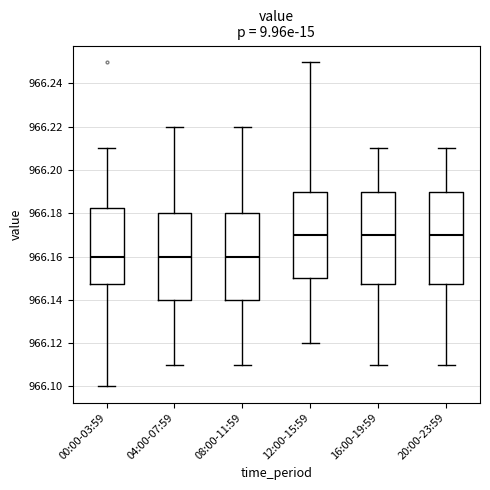

Reading left to right, read every box against the y-axis: the position of its median line, the range the box covers, and the ends of its whiskers. The values are not printed on the chart, so give them approximately, as read against the axis.

00:00-03:59: median 966.160, box 966.148 to 966.182, whiskers 966.100 to 966.210
04:00-07:59: median 966.160, box 966.140 to 966.180, whiskers 966.110 to 966.220
08:00-11:59: median 966.160, box 966.140 to 966.180, whiskers 966.110 to 966.220
12:00-15:59: median 966.170, box 966.150 to 966.190, whiskers 966.120 to 966.250
16:00-19:59: median 966.170, box 966.148 to 966.190, whiskers 966.110 to 966.210
20:00-23:59: median 966.170, box 966.148 to 966.190, whiskers 966.110 to 966.210